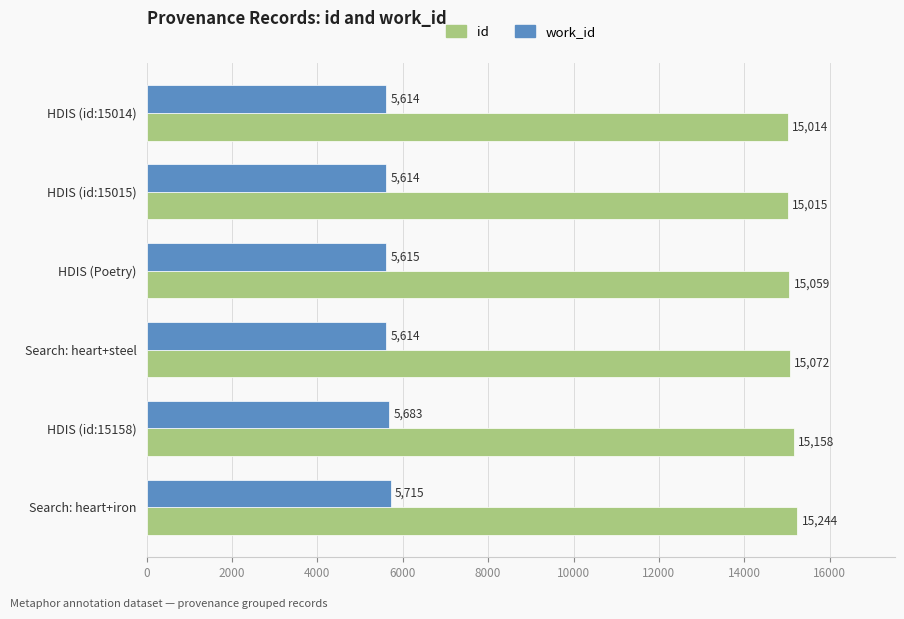

Which series has the widest spread of values?

id